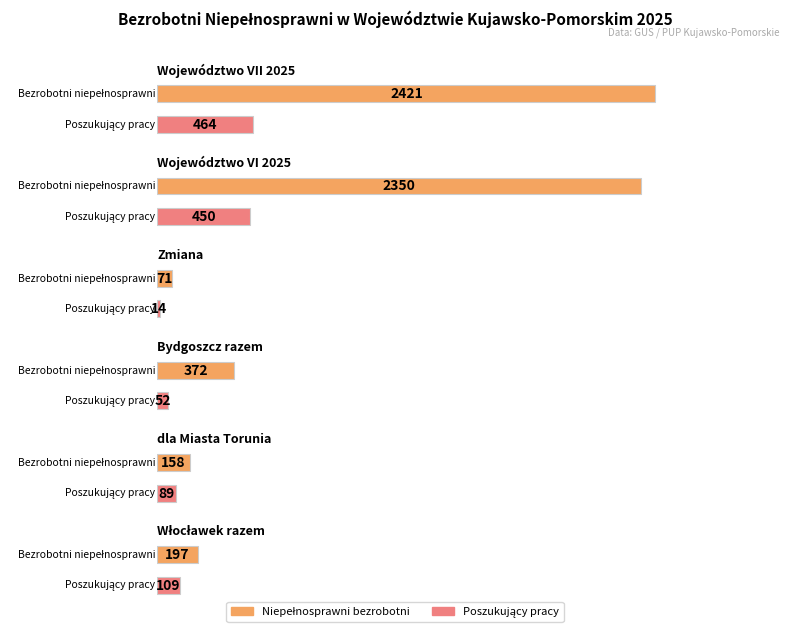

Which series has the largest total across all categories?

Niepełnosprawni bezrobotni